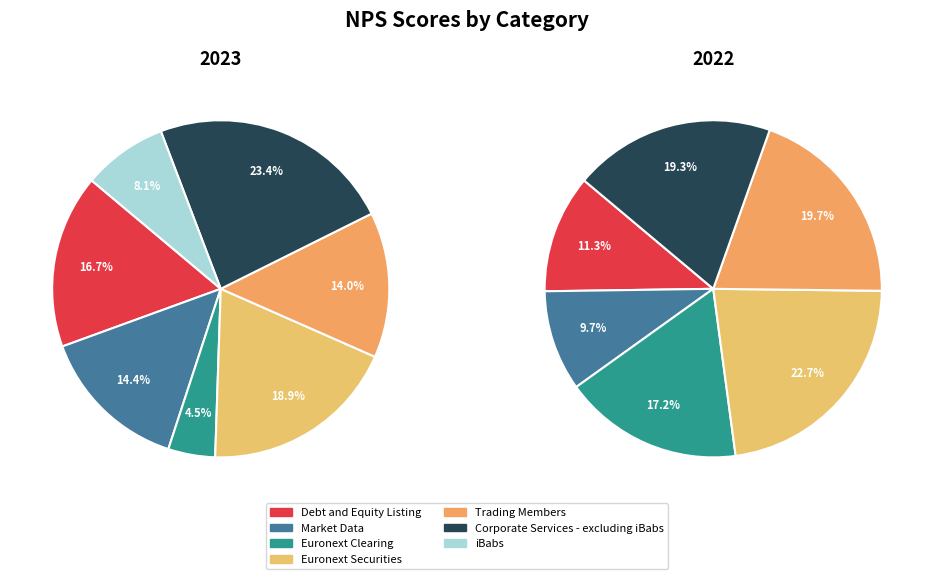

Is it true that Debt and Equity Listing is 26% of the pie?

False